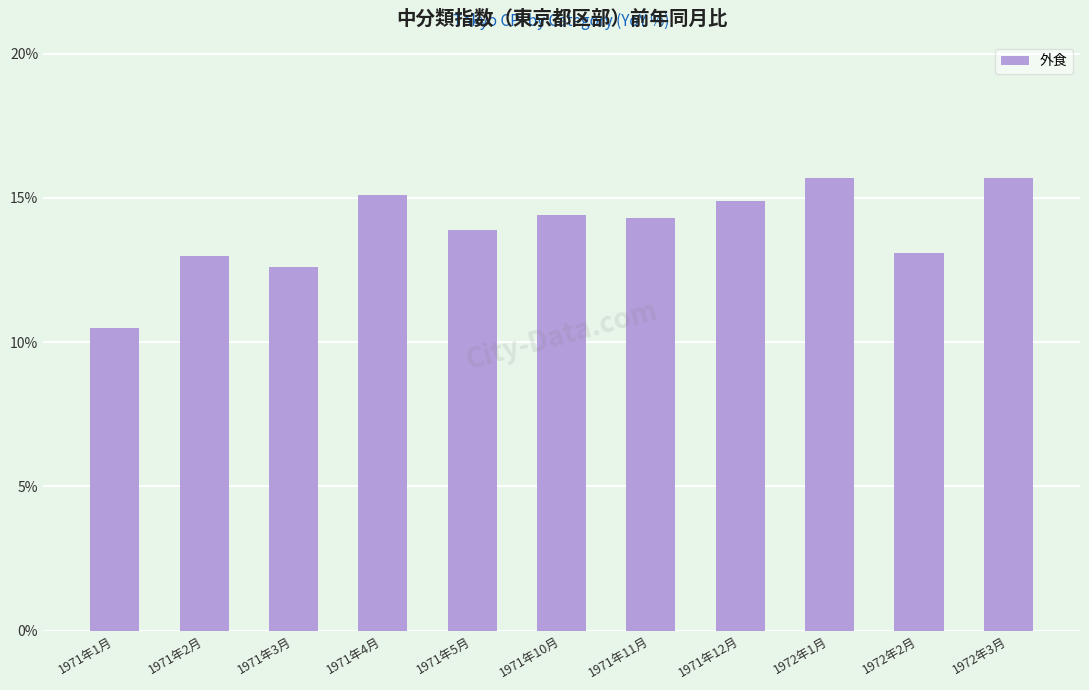

Count the number of data series in this chart.

1